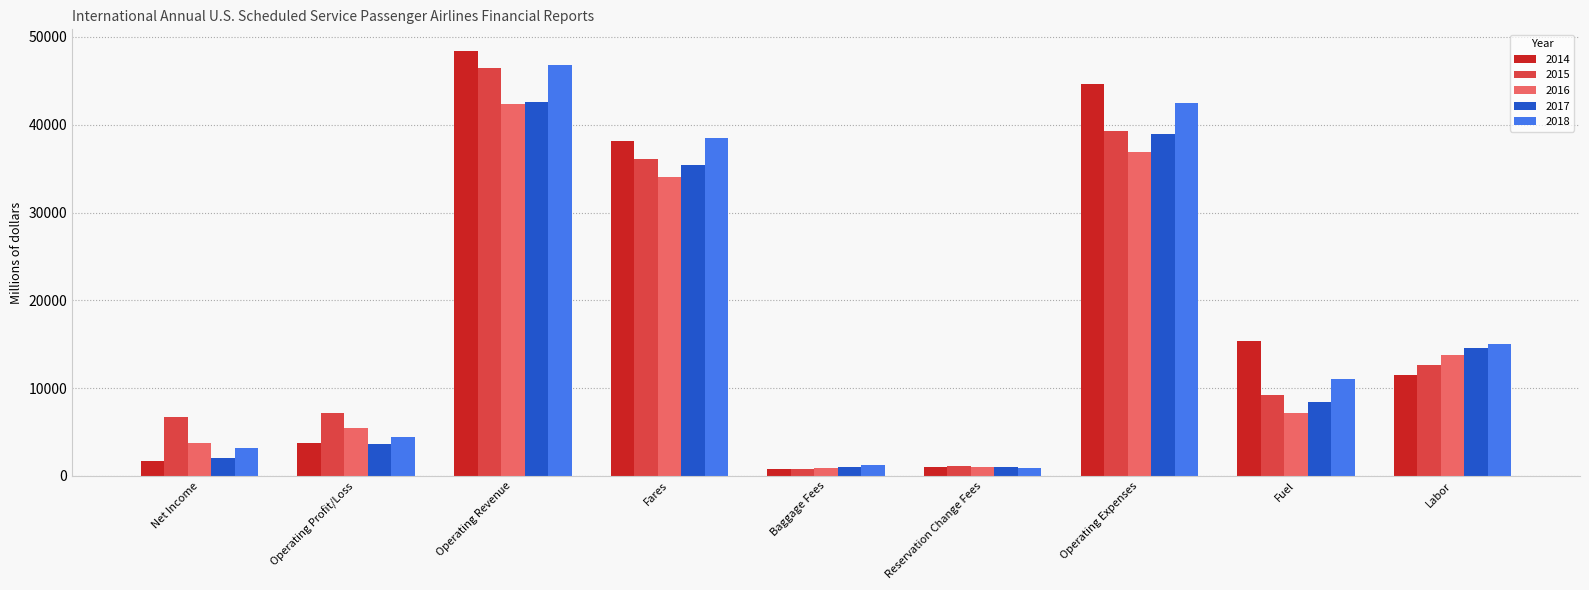

Is it true that 2016 equals 21413.5 at Labor?

False